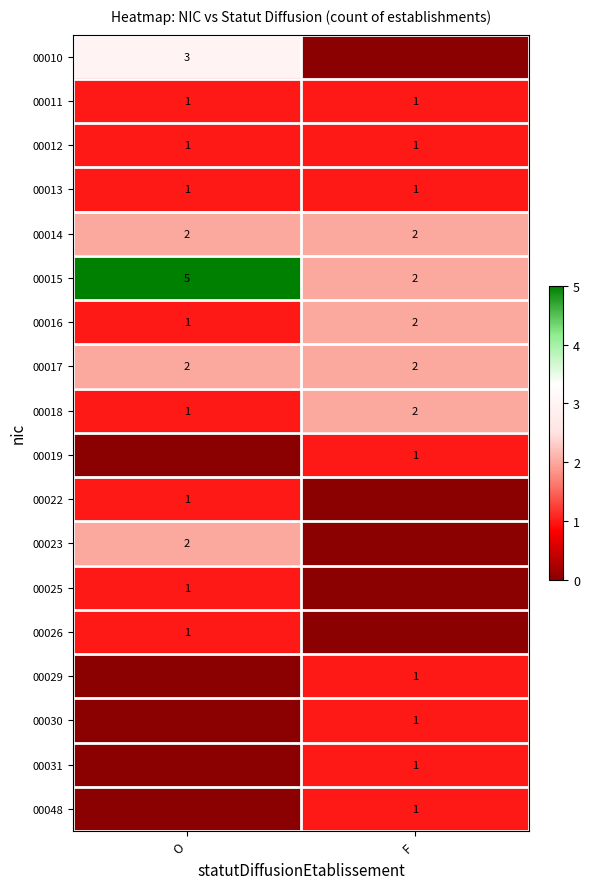

How many 00015 values are between 2 and 5?

2